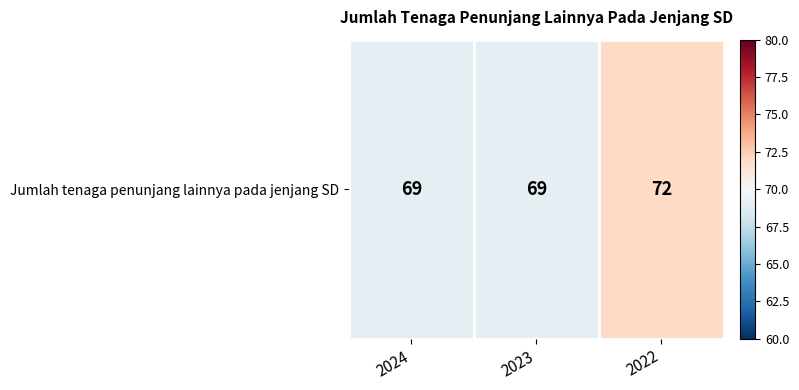

Rank the categories by value from lowest to highest.

2024, 2023, 2022